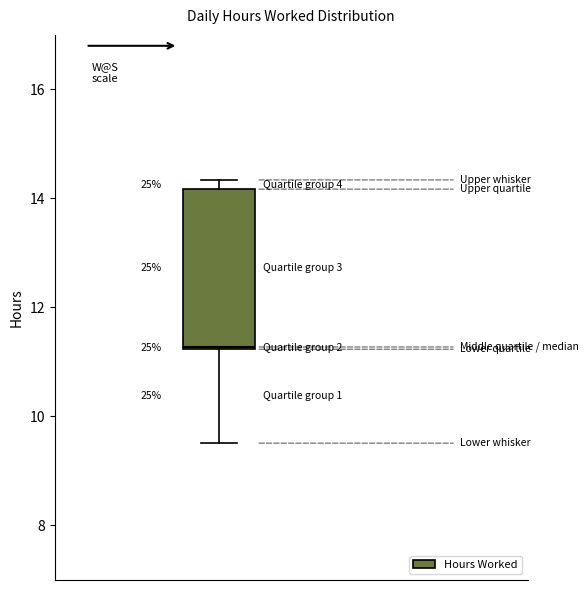

Transcribe this box plot: give where the median line is, the range the box spans, and where the two whiskers end, as read against the y-axis. The values are not printed on the chart, so give them approximately, as read against the axis.

median 11.2, box 11.2 to 14.2, whiskers 9.6 to 14.4